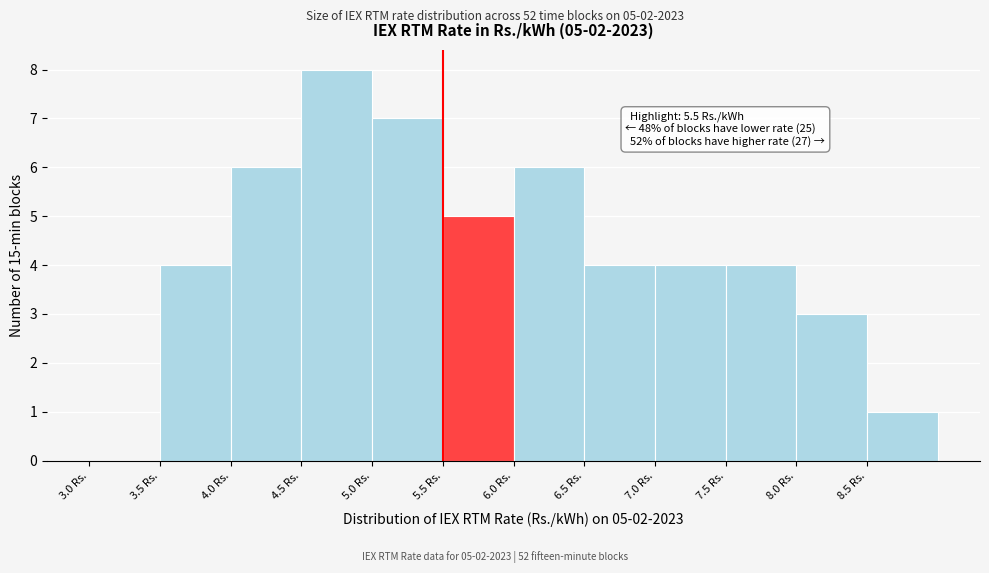

Which range on the x-axis has the tallest bar?

4.5 to 5.0